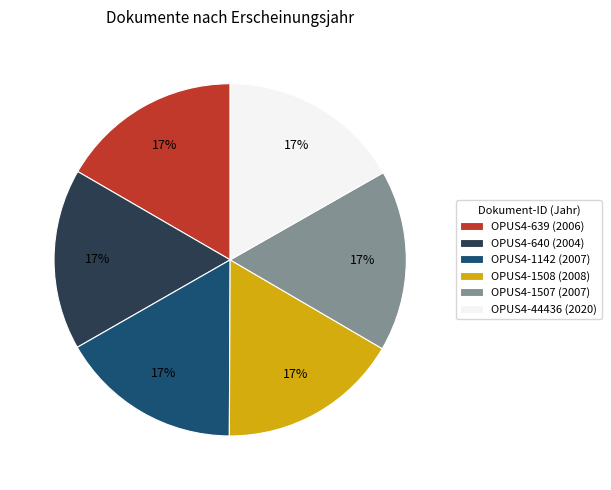

Approximately how many times larger is the value at OPUS4-1507 (2007) compared to OPUS4-1508 (2008)?

1.0